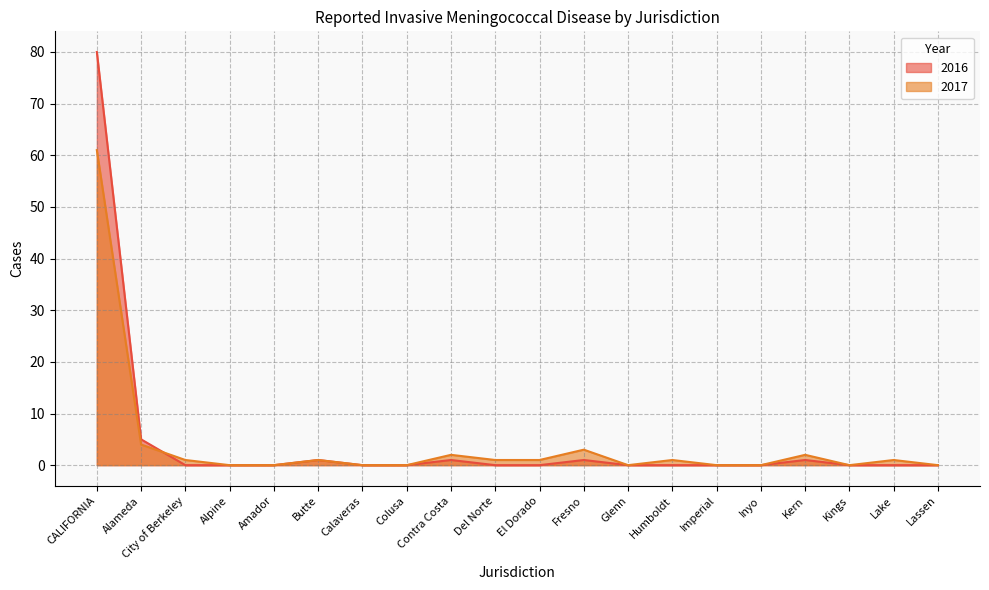

Which series has the widest spread of values?

2016